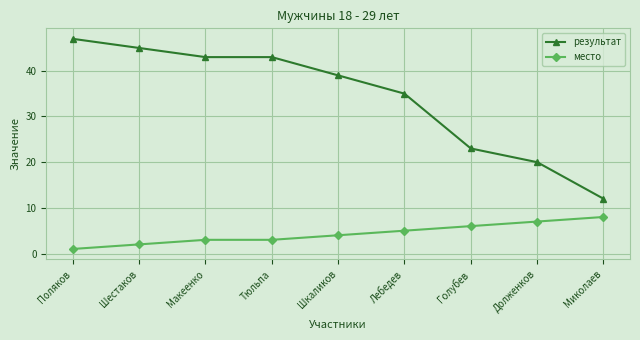

Read the результат value at Поляков, to the nearest 10.

50